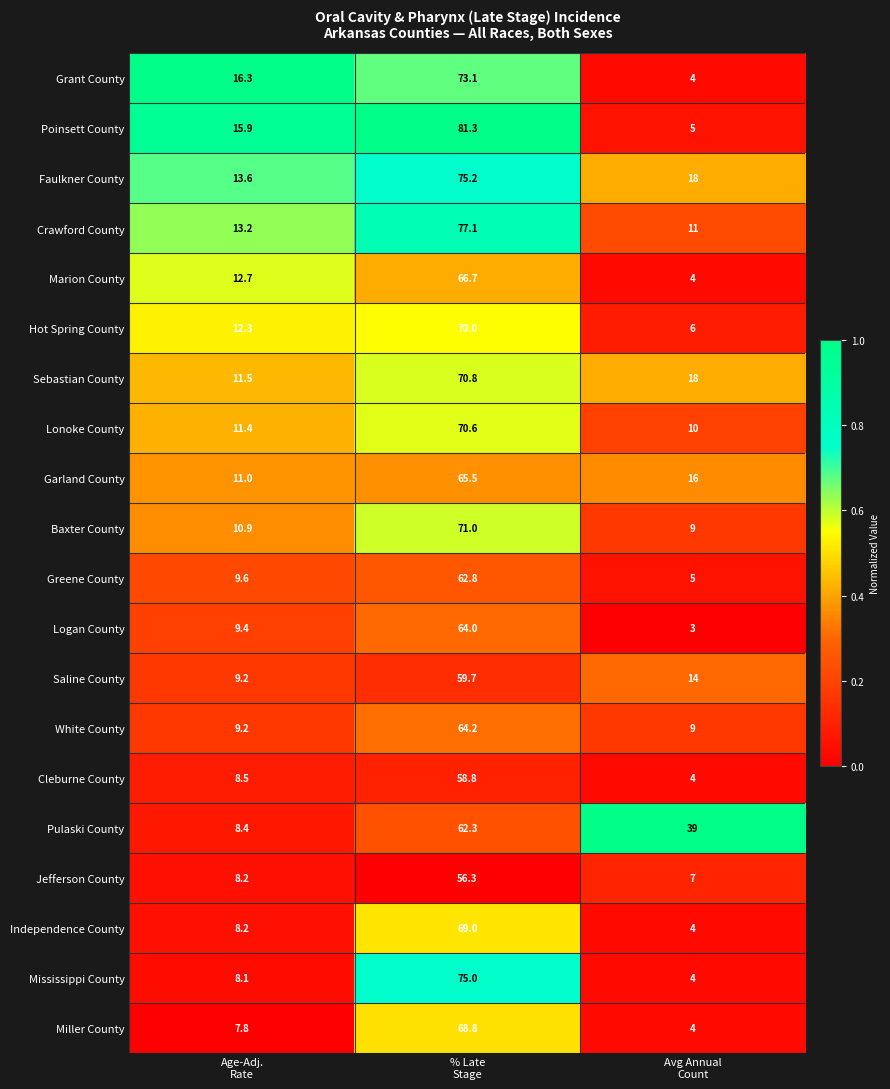

How many categories are shown in the chart?

3